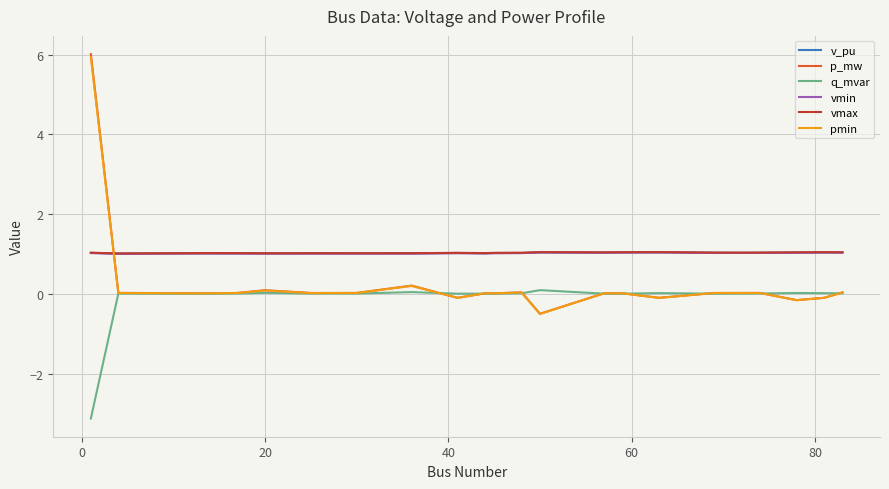

What is the maximum value shown in the chart?

6.0